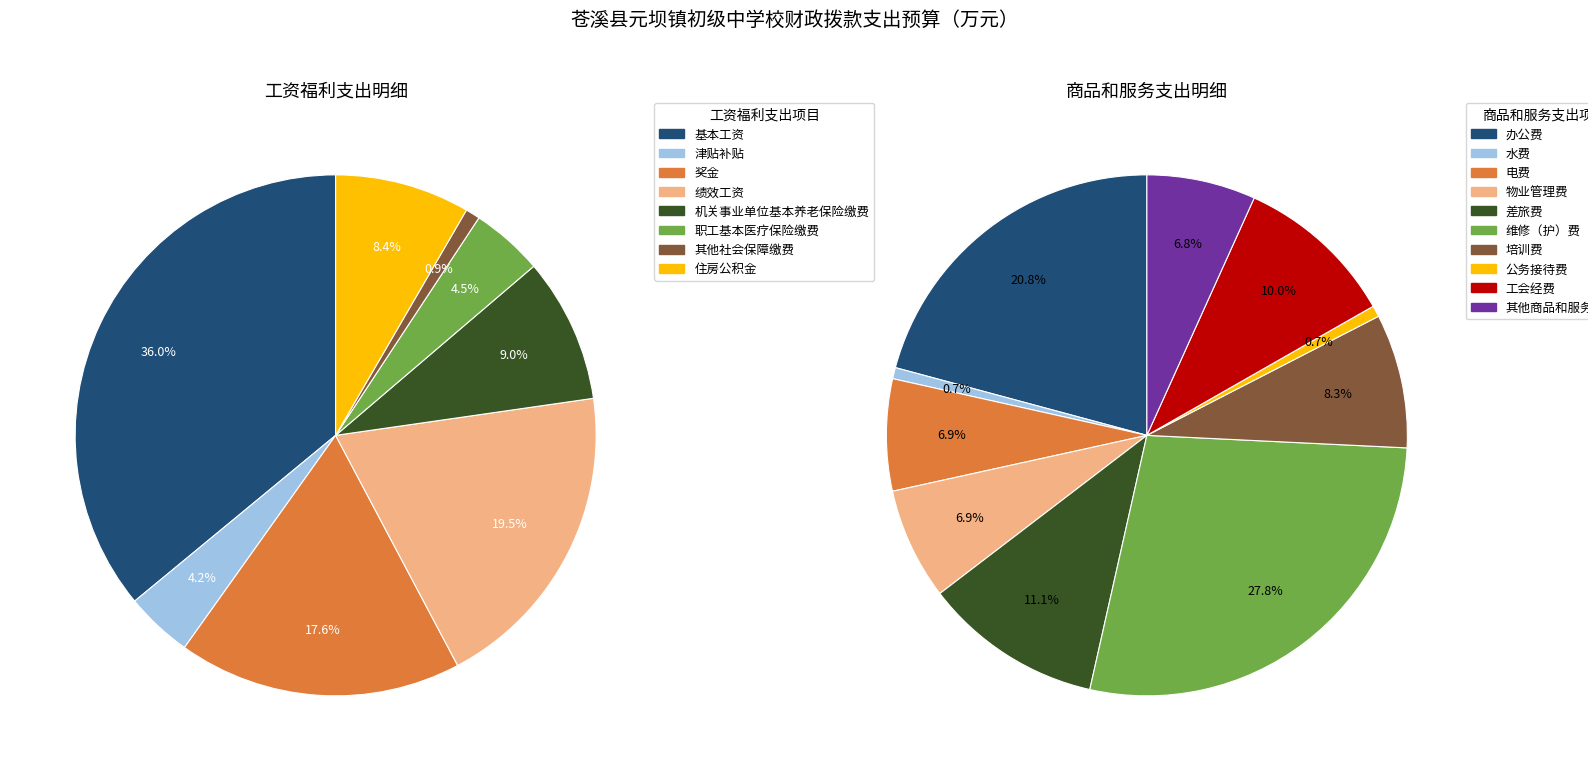

What is the change in value from 工资福利支出 to 商品和服务支出?

-939.7